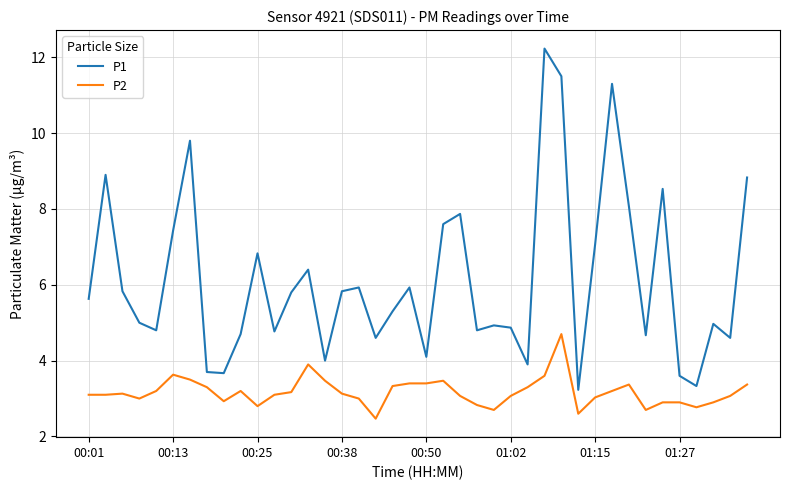

Which series has the widest spread of values?

P1